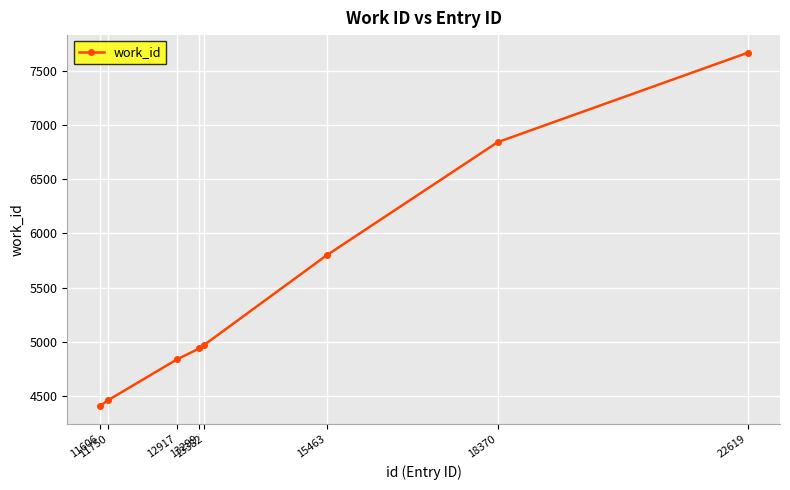

True or false: there are more than 1 points higher than both neighbors.

False